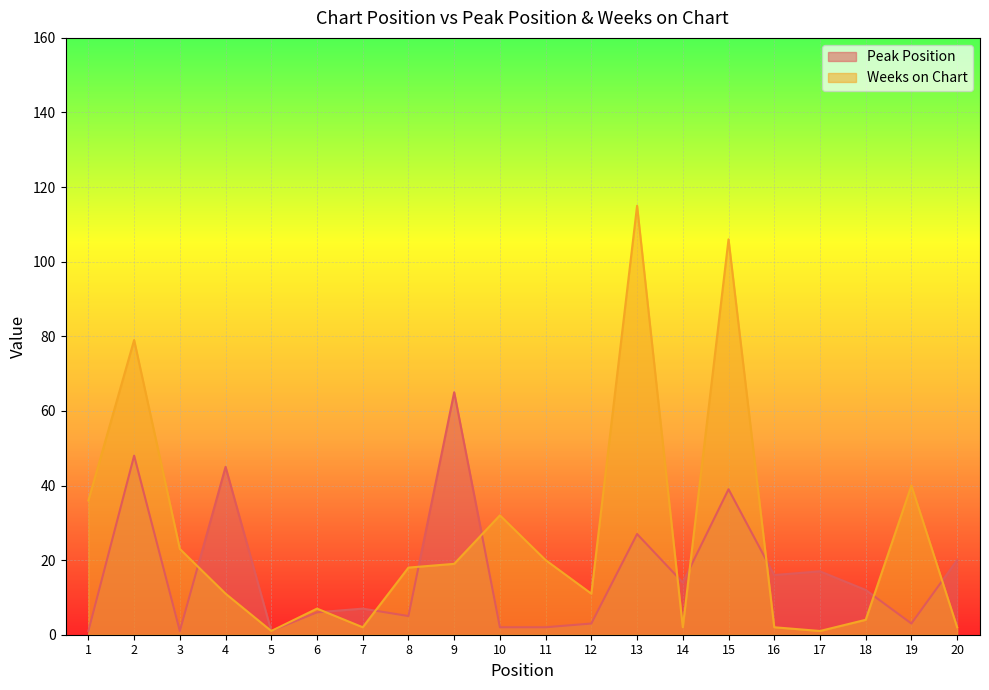

Is the value of Weeks on Chart at 16 greater than the value of Peak Position at 19?

No